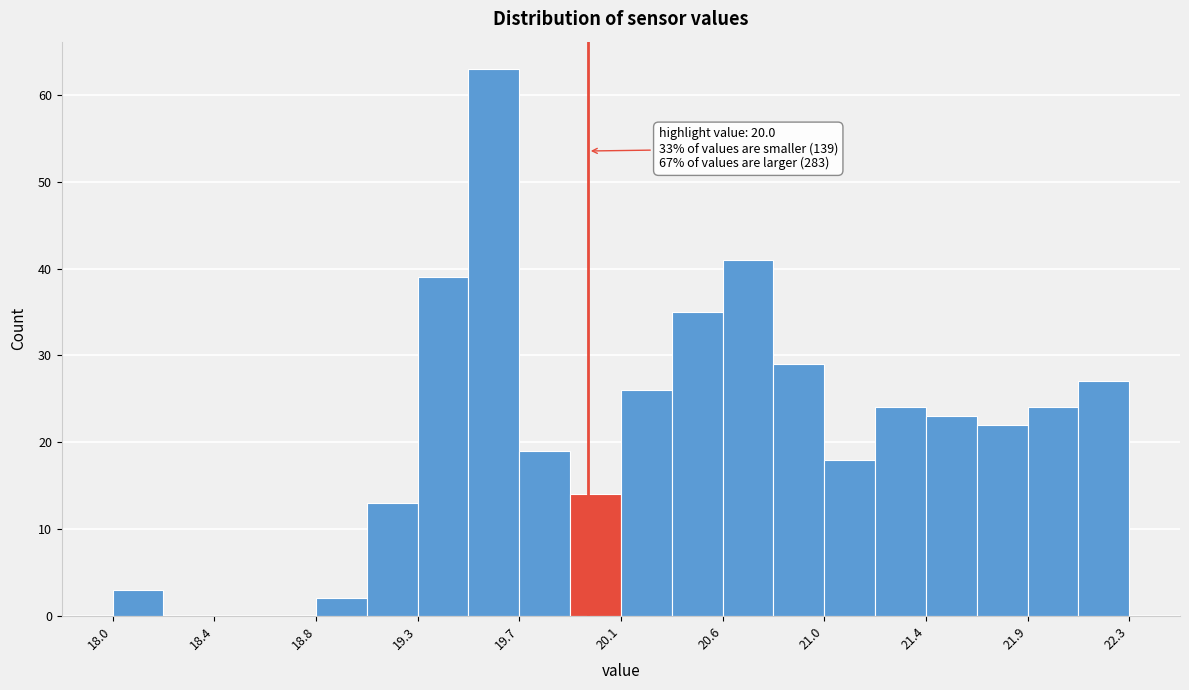

Which range on the x-axis has the tallest bar?

19.50 to 19.70